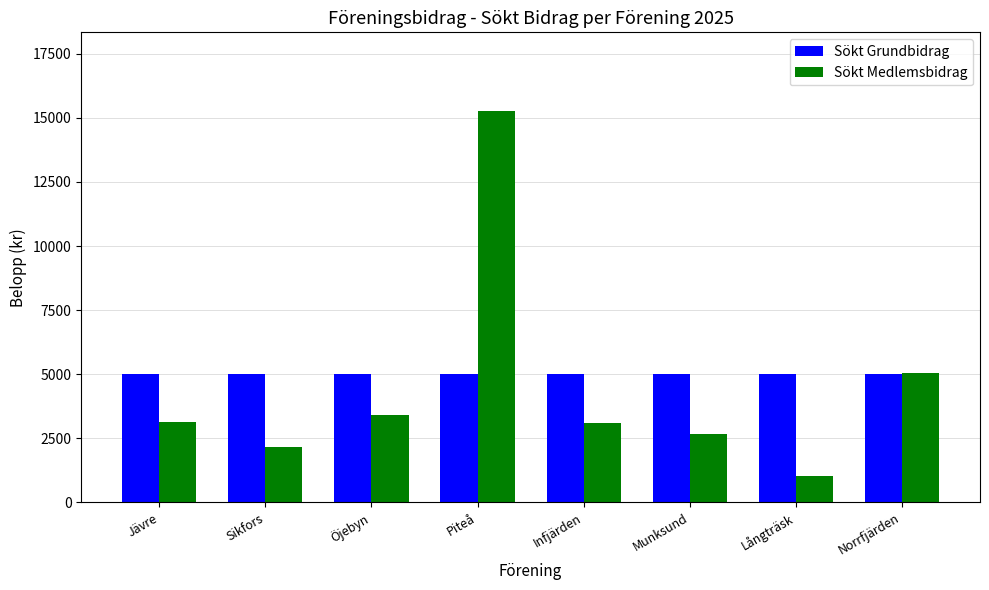

What are all the series names shown in the legend?

Sökt Grundbidrag, Sökt Medlemsbidrag